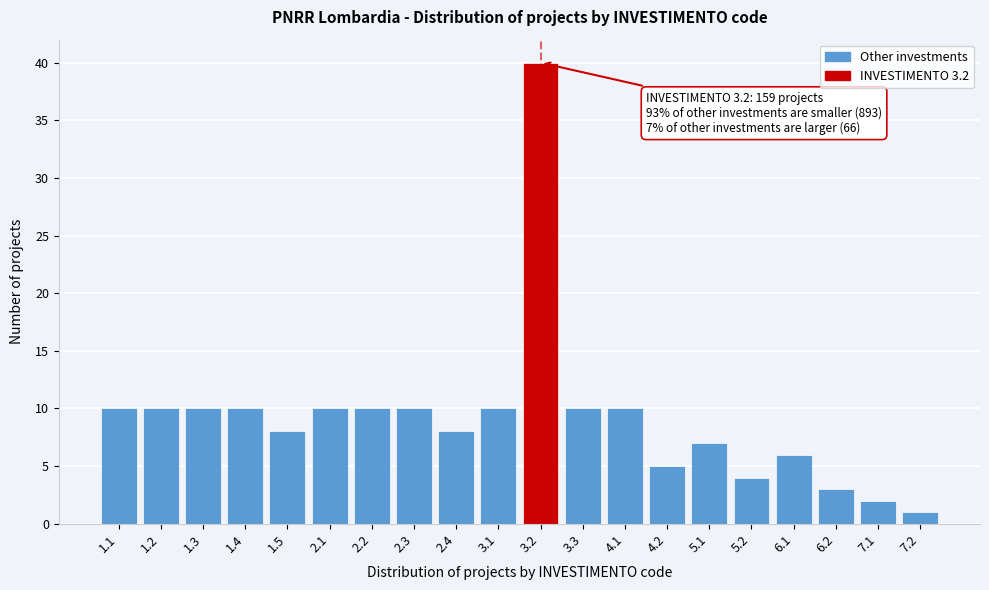

Reading left to right, transcribe all the data shown in this chart.

10	10	10	10	8	10	10	10	8	10	40	10	10	5	7	4	6	3	2	1